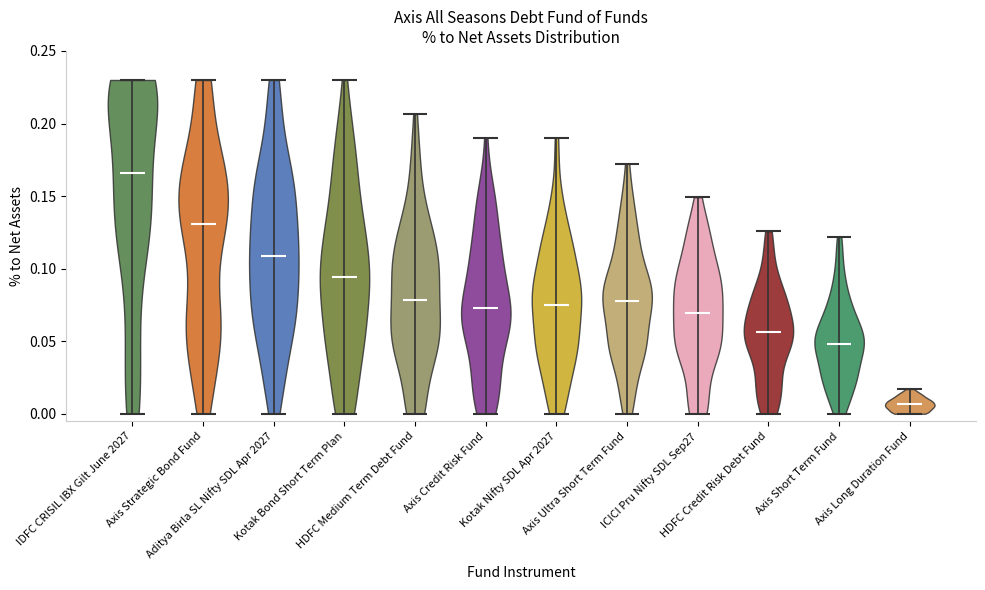

Reading left to right, read every violin against the y-axis: where its median line is, and the lowest and highest points it reaches. The values are not printed on the chart, so give them approximately, as read against the axis.

IDFC CRISIL IBX Gilt June 2027: median line 0.165, lowest point 0.000, highest point 0.230
Axis Strategic Bond Fund: median line 0.130, lowest point 0.000, highest point 0.230
Aditya Birla SL Nifty SDL Apr 2027: median line 0.110, lowest point 0.000, highest point 0.230
Kotak Bond Short Term Plan: median line 0.095, lowest point 0.000, highest point 0.230
HDFC Medium Term Debt Fund: median line 0.080, lowest point 0.000, highest point 0.205
Axis Credit Risk Fund: median line 0.075, lowest point 0.000, highest point 0.190
Kotak Nifty SDL Apr 2027: median line 0.075, lowest point 0.000, highest point 0.190
Axis Ultra Short Term Fund: median line 0.080, lowest point 0.000, highest point 0.170
ICICI Pru Nifty SDL Sep27: median line 0.070, lowest point 0.000, highest point 0.150
HDFC Credit Risk Debt Fund: median line 0.055, lowest point 0.000, highest point 0.125
Axis Short Term Fund: median line 0.050, lowest point 0.000, highest point 0.120
Axis Long Duration Fund: median line 0.005, lowest point 0.000, highest point 0.015